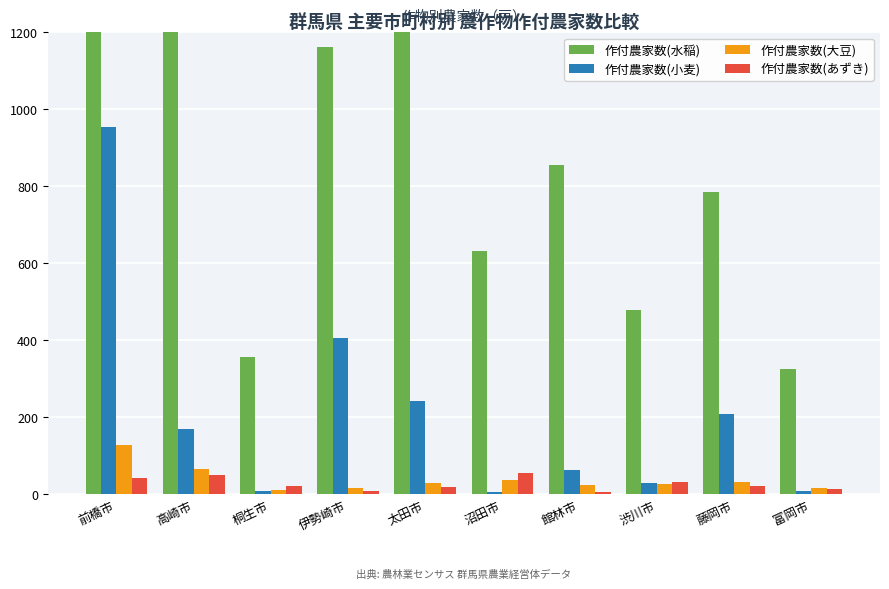

What is the difference between the maximum and minimum values in the 作付農家数(大豆) series?

117